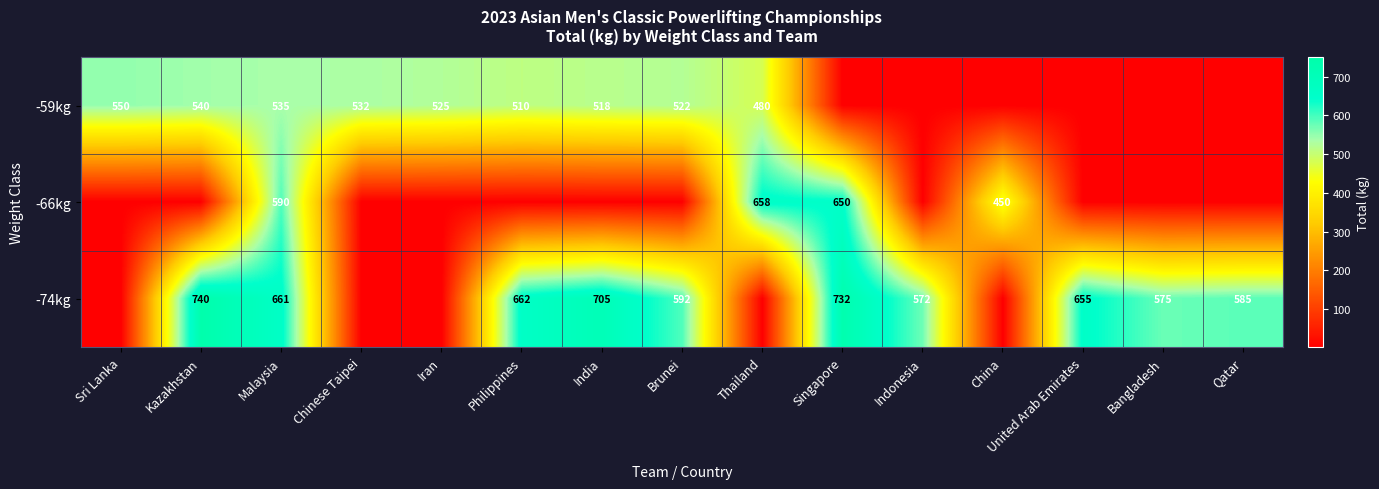

At how many categories does at least one series exceed 108?

15